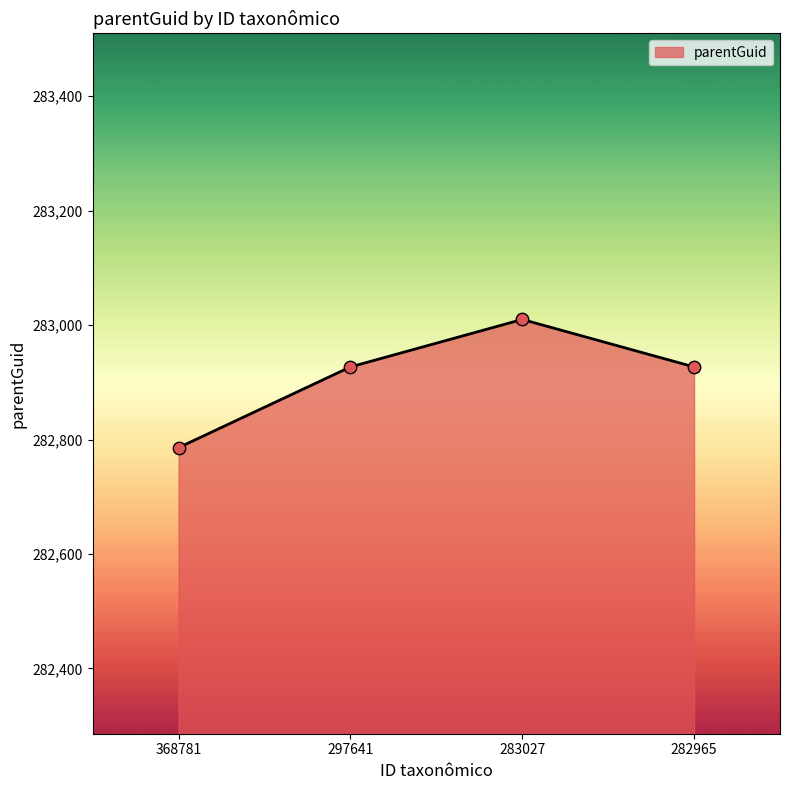

What is the ratio of the value at 368781 to the value at 283027?

1.0